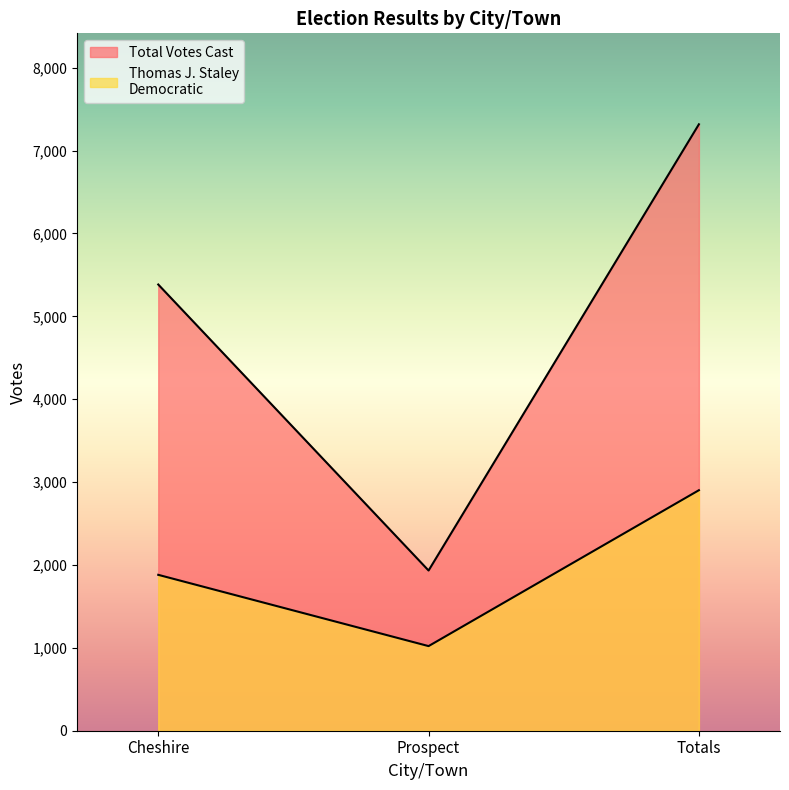

Rank the categories by Democratic value from lowest to highest.

Prospect, Cheshire, Totals